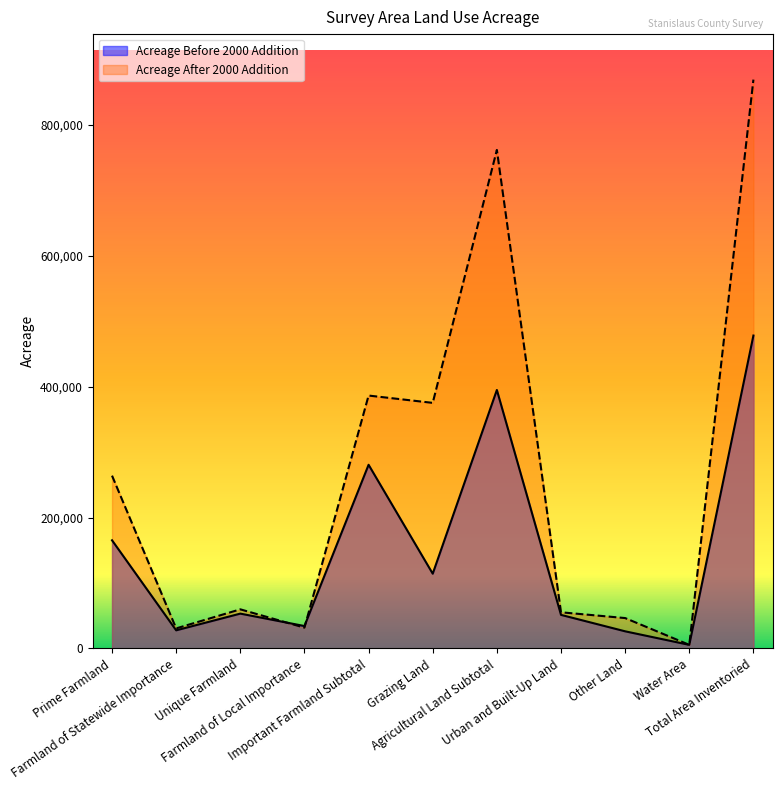

What is the lowest value of the Acreage After 2000 Addition series?

5596